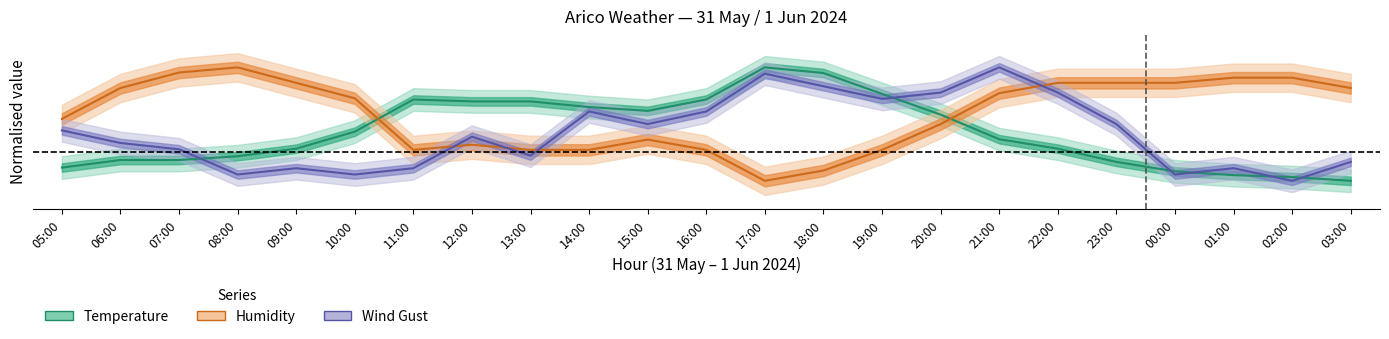

In Wind Gust, how many points are higher than both neighbors (excluding endpoints)?

6